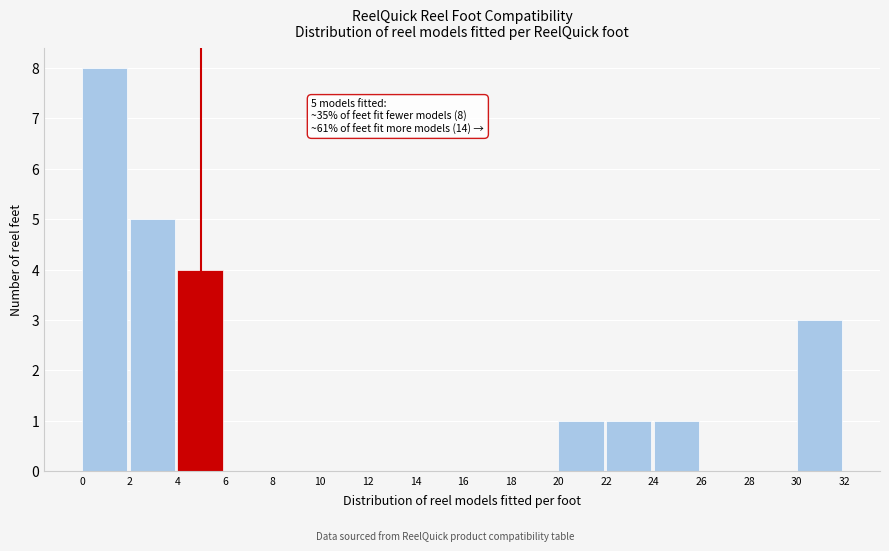

Over which range of the x-axis is the bar tallest?

0 to 2